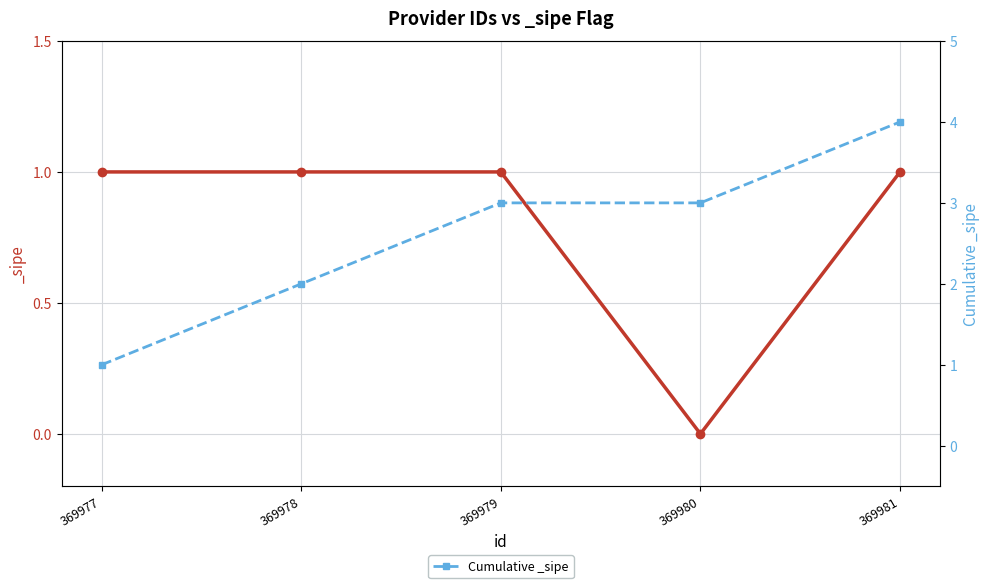

What is the difference between the maximum and minimum values?

3